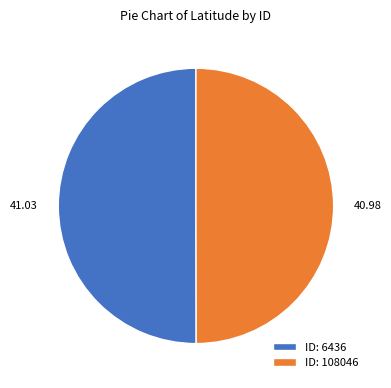

Do ID: 108046 and ID: 6436 together represent more than half of the pie?

Yes